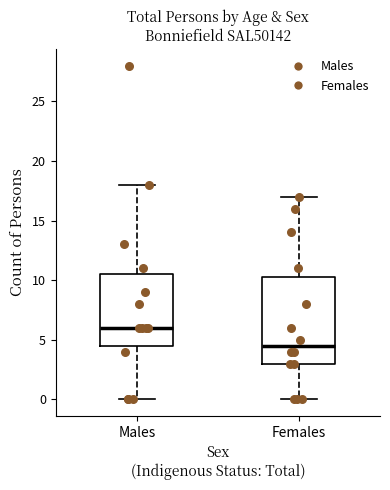

Where is the lower edge of the box for Females on the y-axis? The values are not printed on the chart, so give them approximately, as read against the axis.

3.0